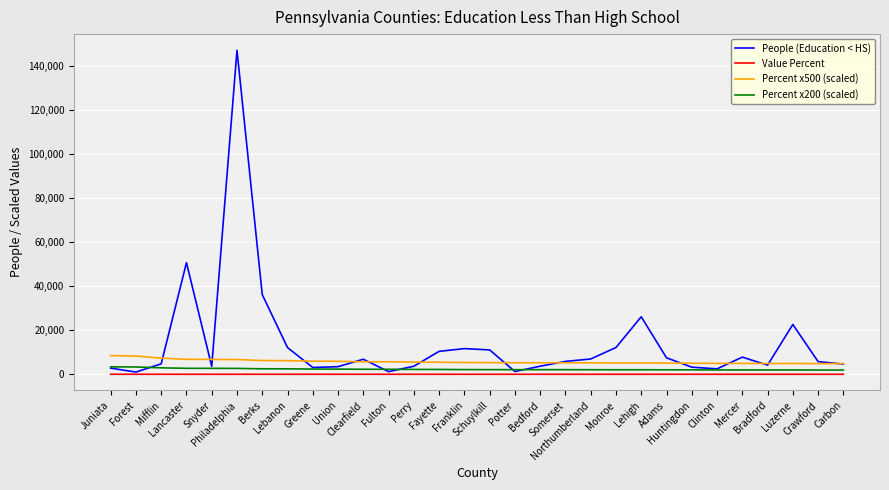

What is the spread (max minus min) of values at Somerset?

5844.5